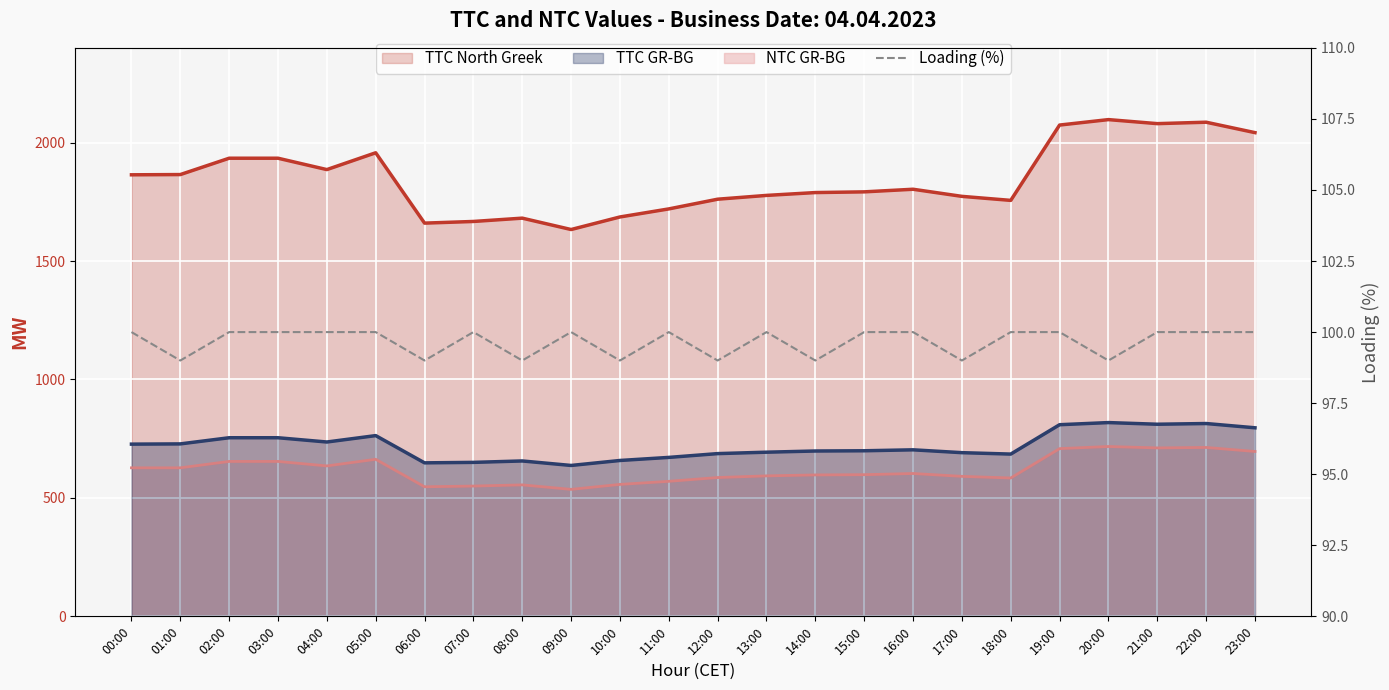

At which category does the chart reach its peak across all series?

00:00